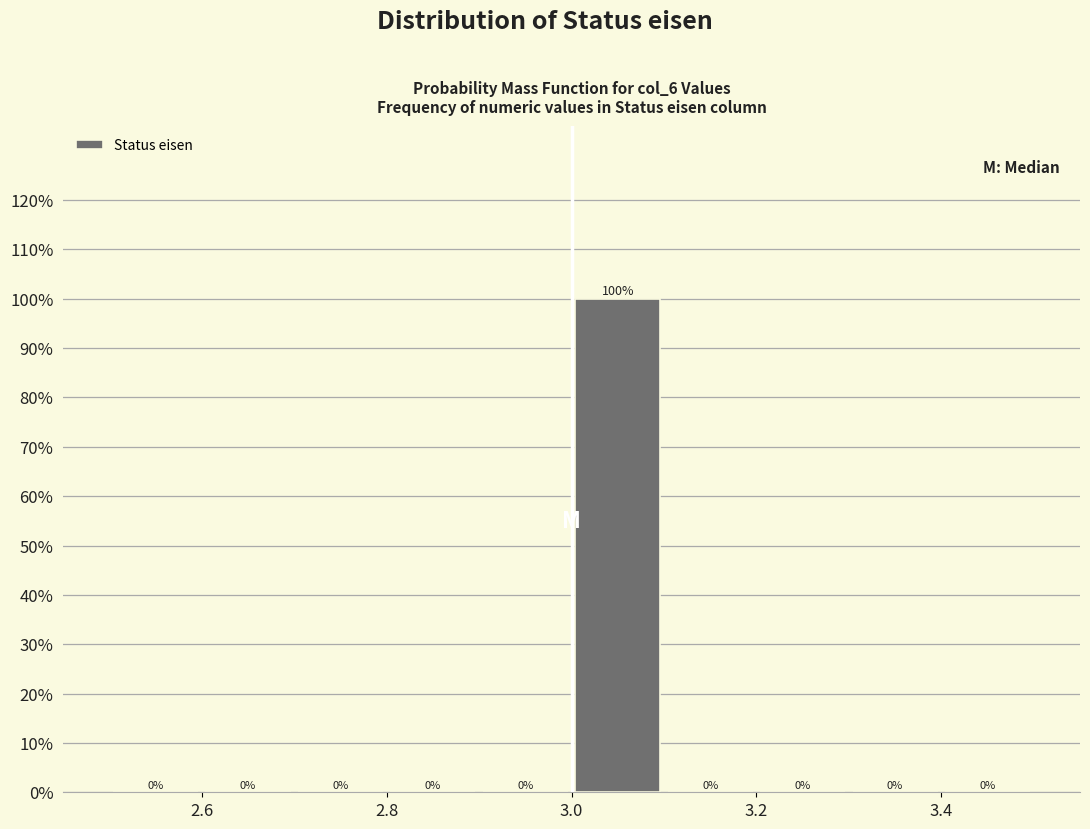

Reading left to right, transcribe this chart: for each bar, give the range it covers on the x-axis and its height.

2.5 to 2.6: 0
2.6 to 2.7: 0
2.7 to 2.8: 0
2.8 to 2.9: 0
2.9 to 3.0: 0
3.0 to 3.1: 100
3.1 to 3.2: 0
3.2 to 3.3: 0
3.3 to 3.4: 0
3.4 to 3.5: 0